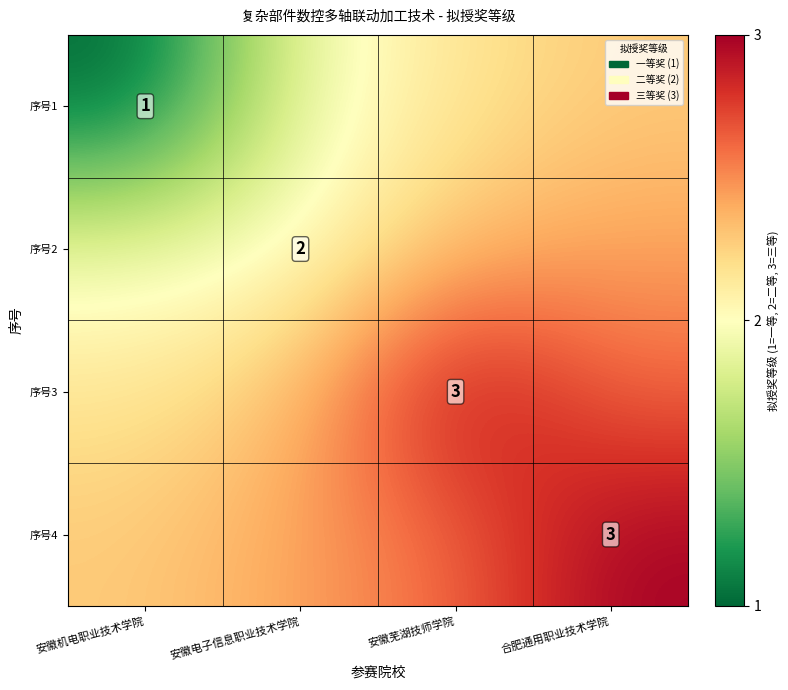

Which category has the highest value in the 序号4 series?

合肥通用职业技术学院